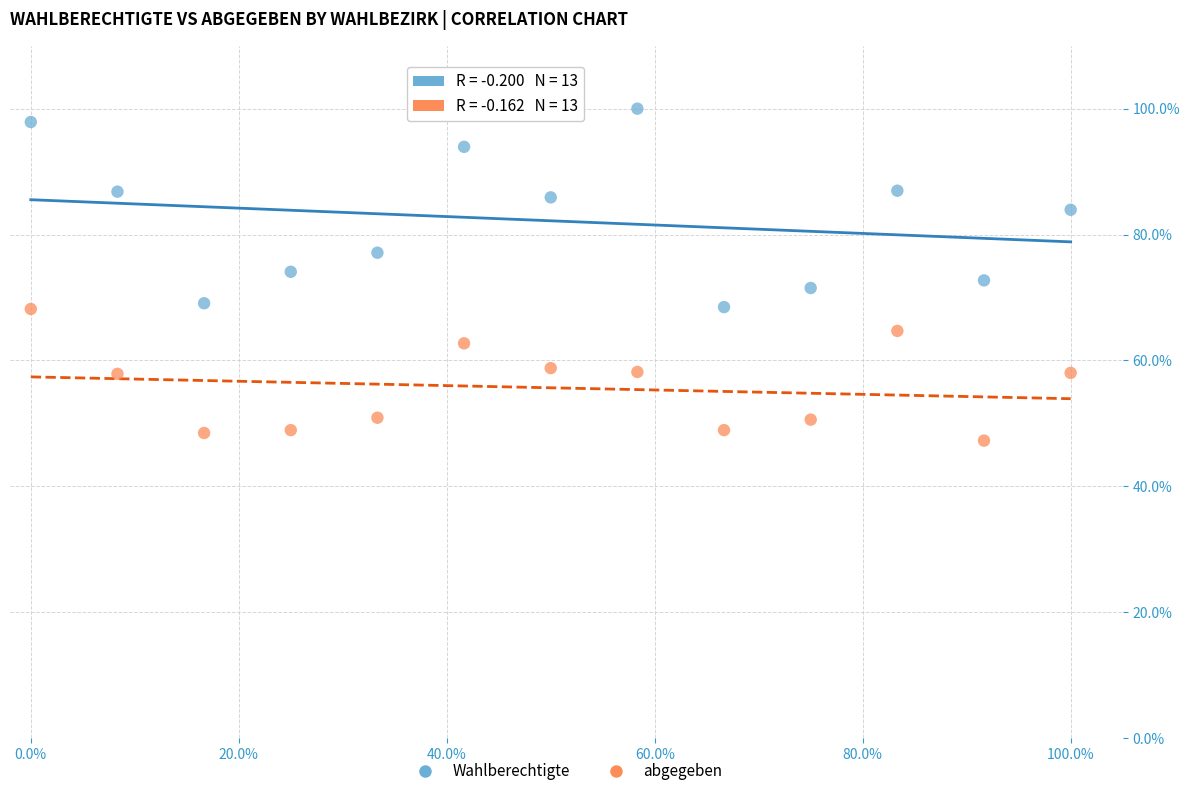

What are all the series names shown in the legend?

Wahlberechtigte, abgegeben